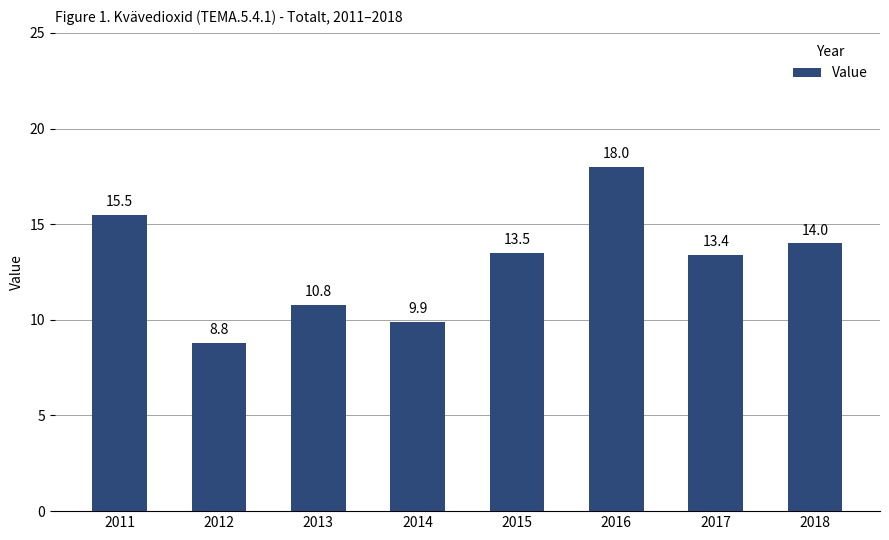

True or false: the data shows 5.4 at 2014.

False